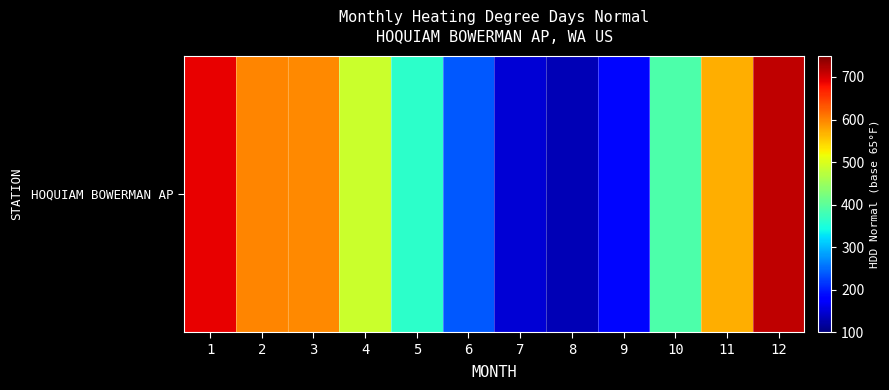

How many data points are above 487?

6